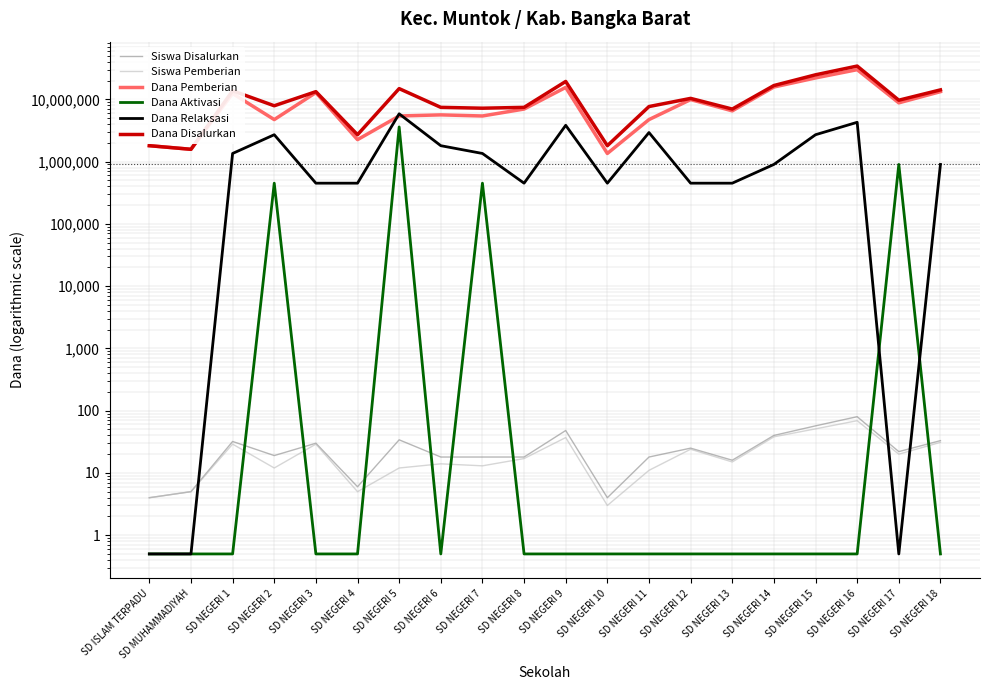

Where is the first local minimum for Dana Aktivasi?

SD NEGERI 6